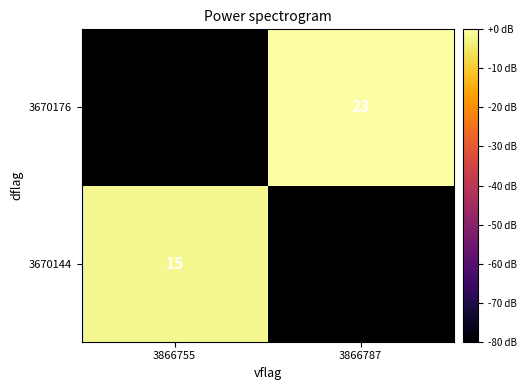

The 3670176 series shows 23 at 3866787. True or false?

True